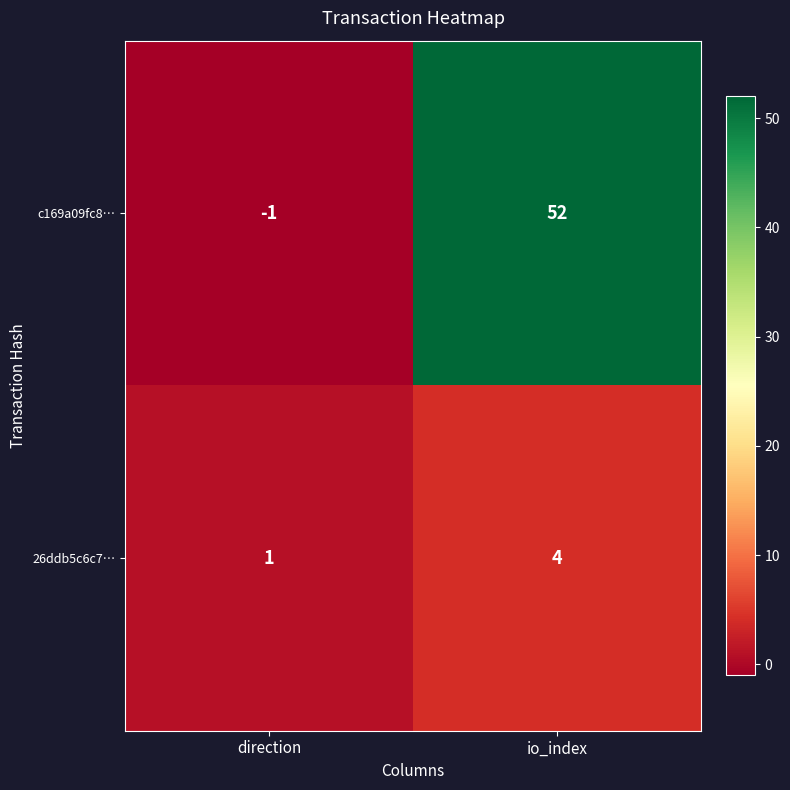

Rank the series at direction from highest to lowest value.

26ddb5c6c7…, c169a09fc8…